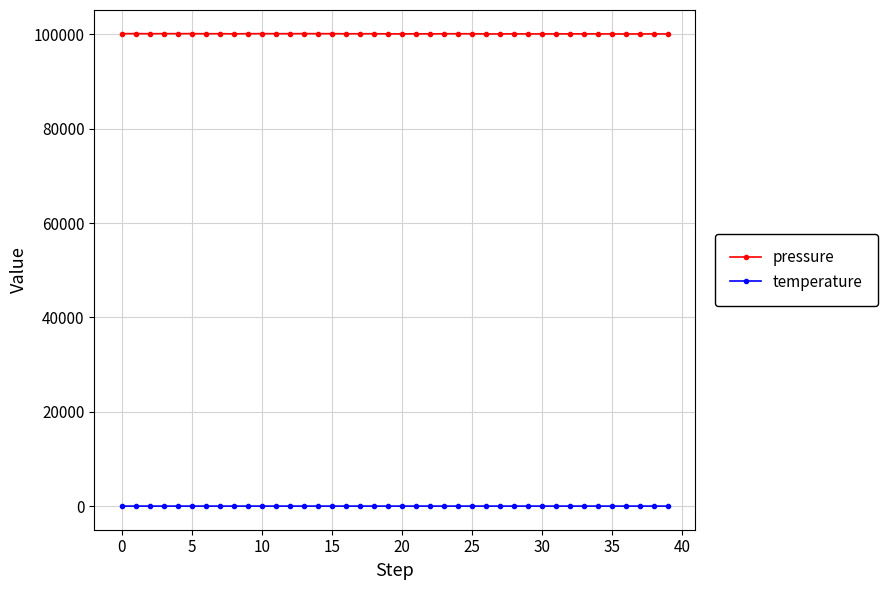

How many lines are shown in the chart?

2